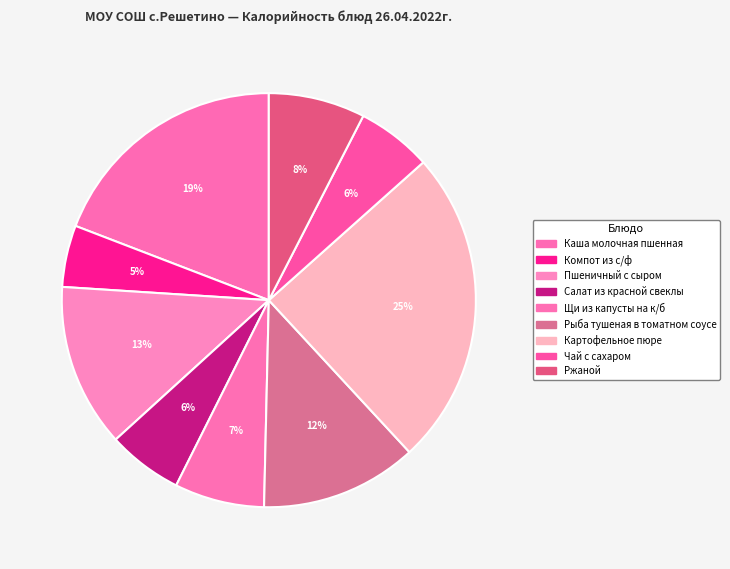

What percentage is the Рыба тушеная в томатном соусе slice, to the nearest percent?

12%